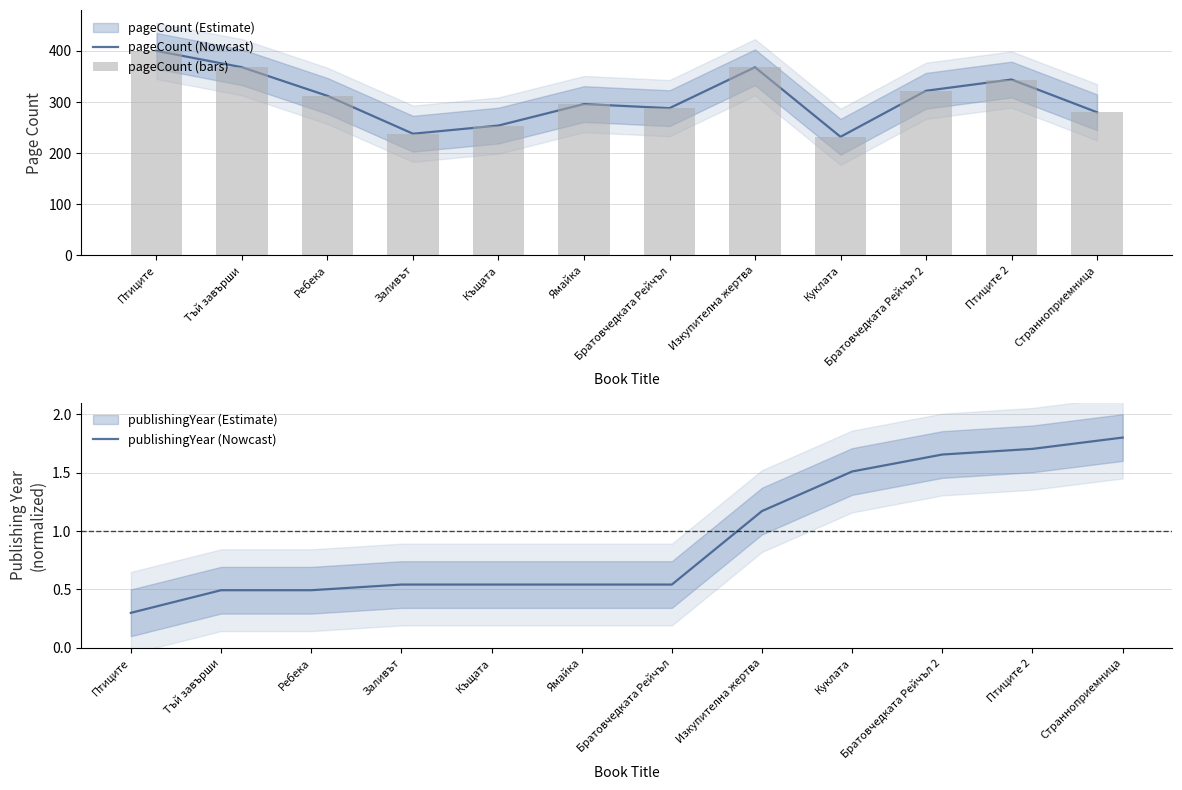

Reading left to right, transcribe all the data shown in this chart.

pageCount (Nowcast): 400.0	368.0	312.0	238.0	254.0	296.0	288.0	368.0	232.0	322.0	344.0	280.0
pageCount (bars): 400.0	368.0	312.0	238.0	254.0	296.0	288.0	368.0	232.0	322.0	344.0	280.0
publishingYear (Nowcast): 0.3	0.5	0.5	0.5	0.5	0.5	0.5	1.2	1.5	1.7	1.7	1.8